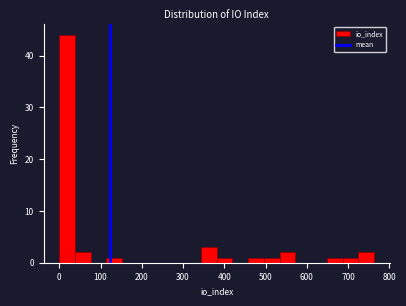

Around what value on the x-axis is the tallest bar? Give the approximate position of its centre, as read against the axis.

20